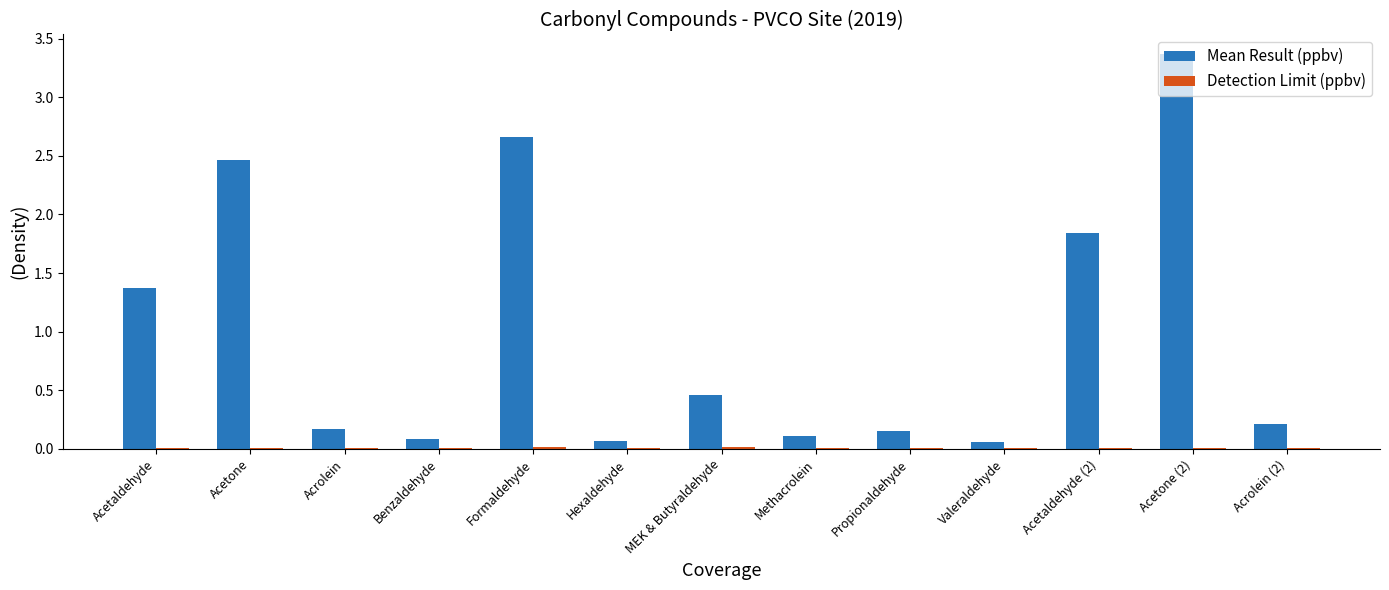

Which series has the widest spread of values?

Mean Result (ppbv)